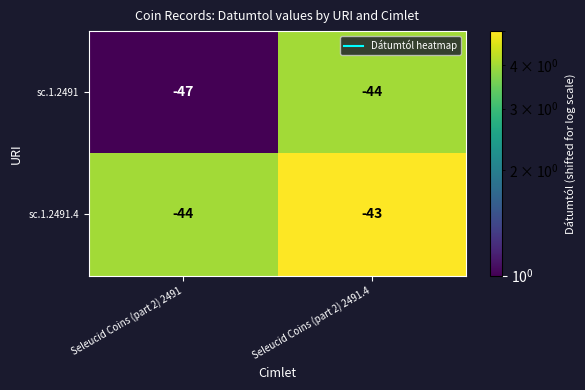

The value of sc.1.2491 at Seleucid Coins (part 2) 2491.4 is -25. True or false?

False